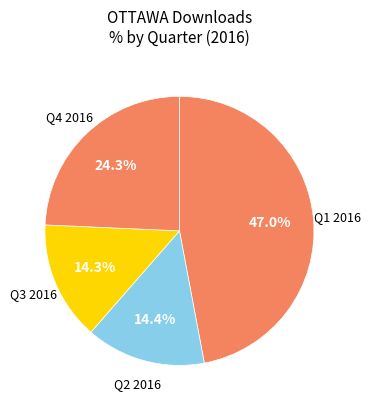

How many segments does this pie chart have?

4